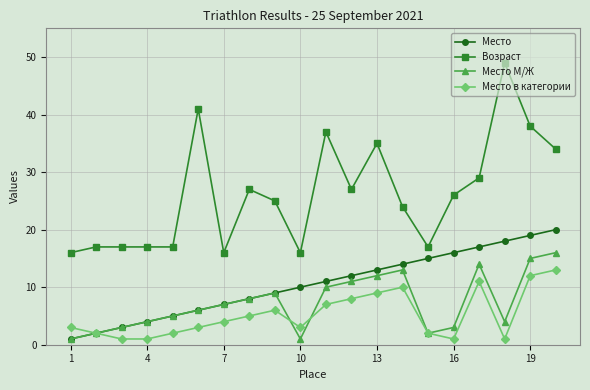

What is the maximum value shown in the chart?

49